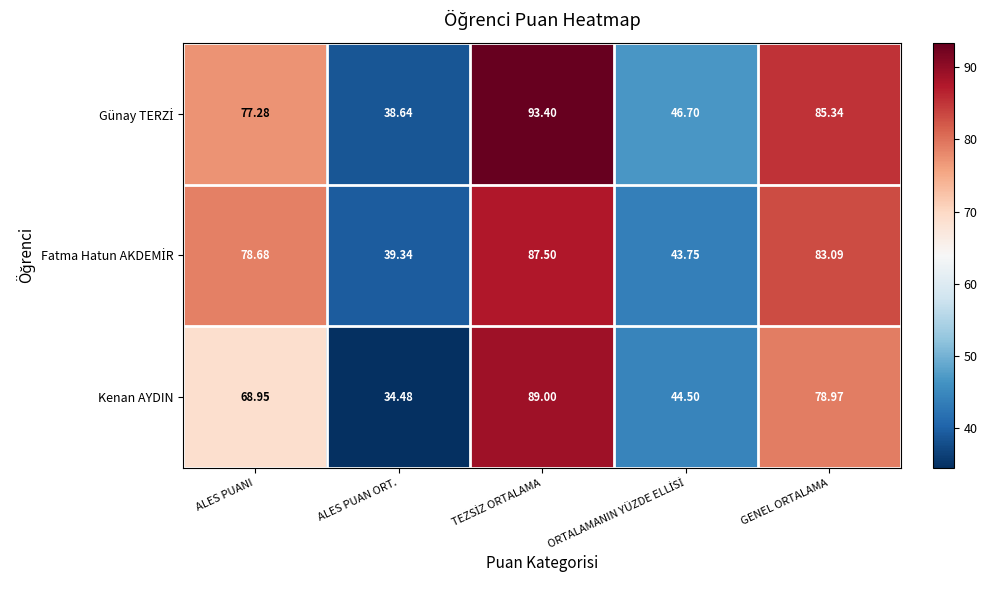

Where does the Kenan AYDIN series first go above 68?

ALES PUANI